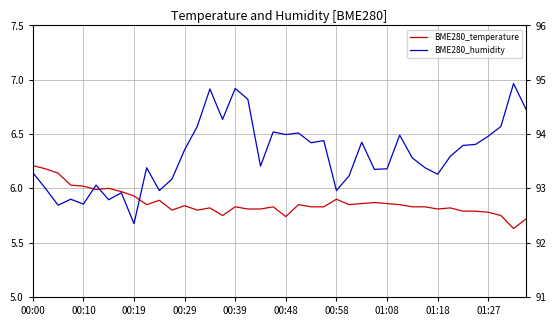

What is the minimum value shown in the chart?

5.6